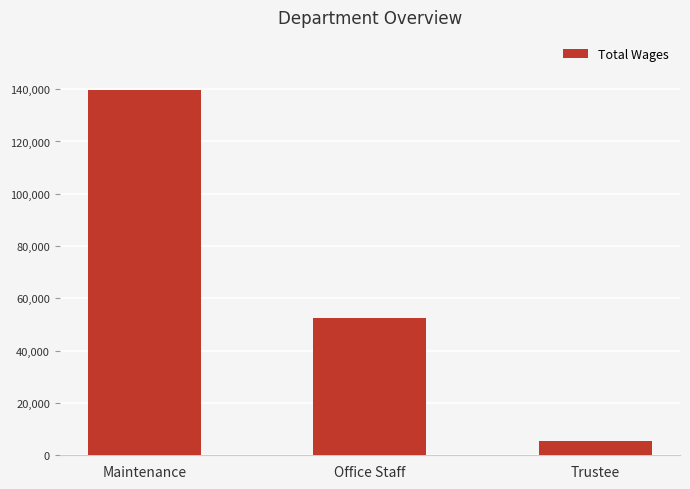

Which label corresponds to the largest value in the chart?

Maintenance